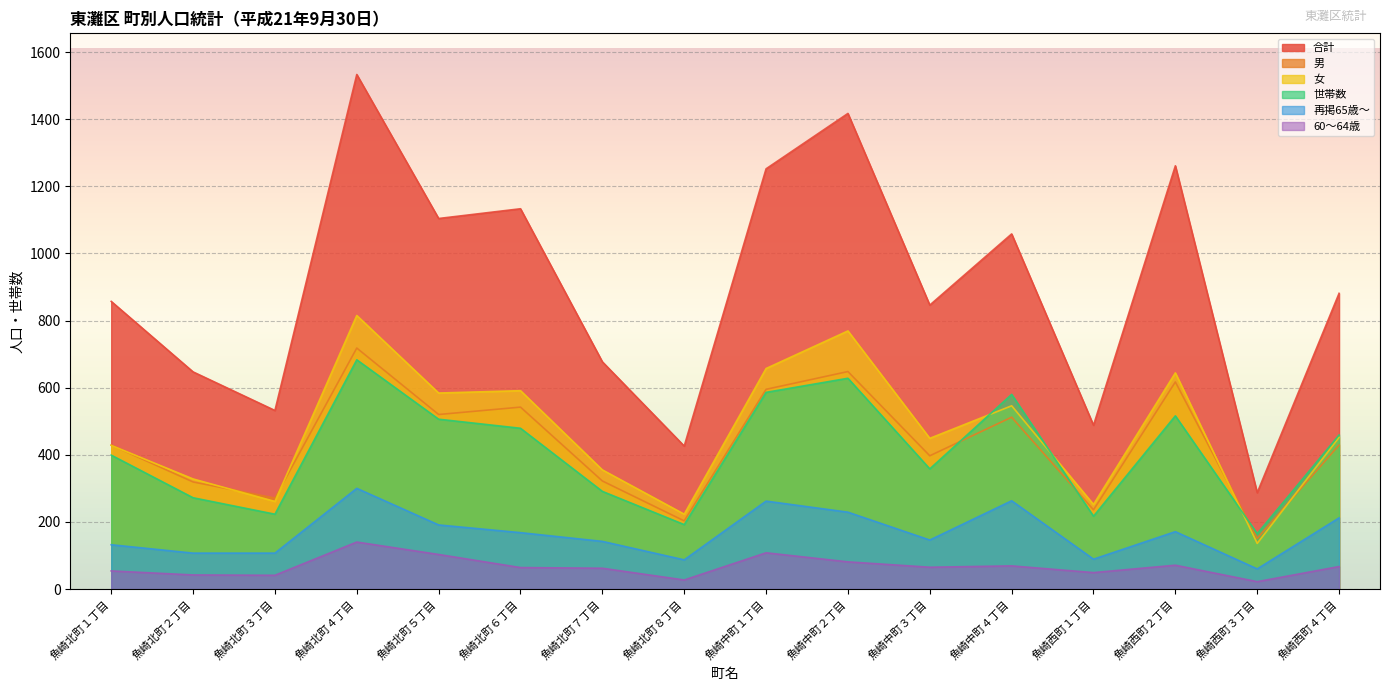

What is the maximum value for 世帯数?

683